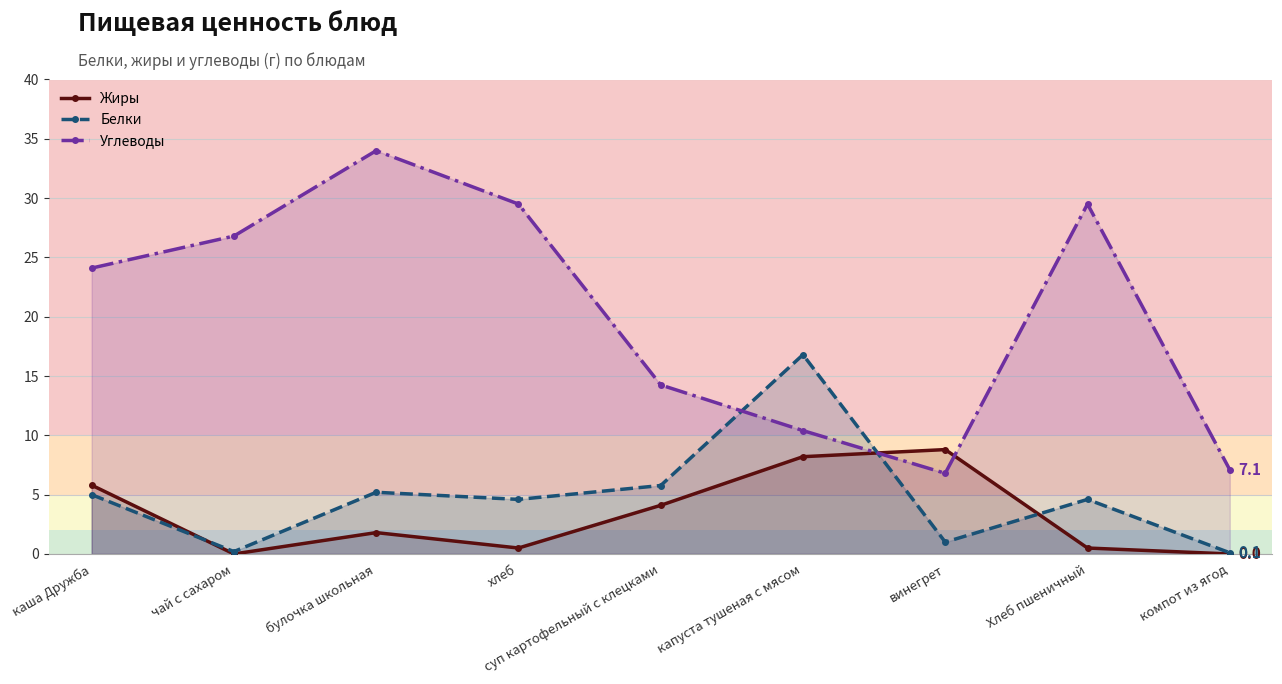

Which has a higher value, капуста тушеная с мясом or хлеб?

капуста тушеная с мясом